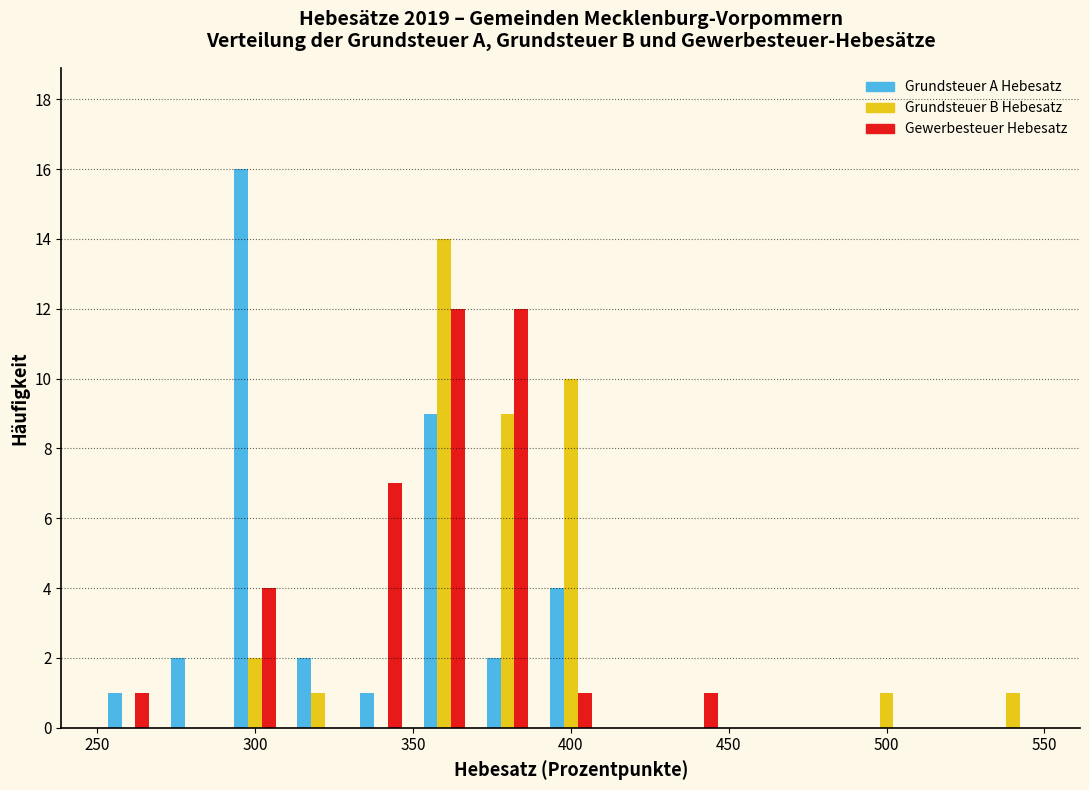

What is the height of the Grundsteuer B Hebesatz bar covering 390 to 410 on the x-axis? The values are not printed on the chart, so give them approximately, as read against the axis.

10